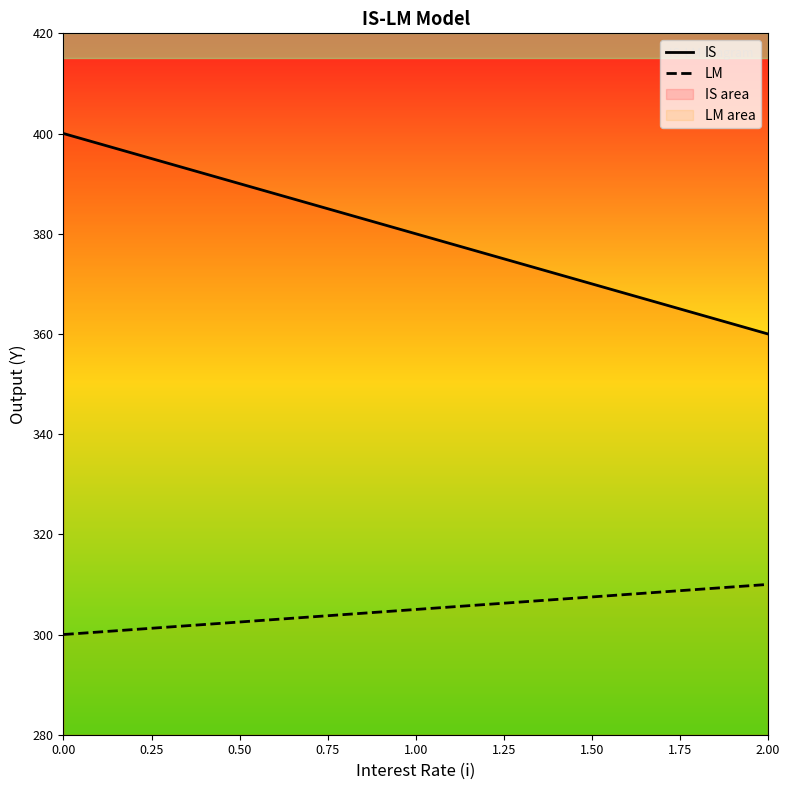

What is the greatest value displayed?

400.0